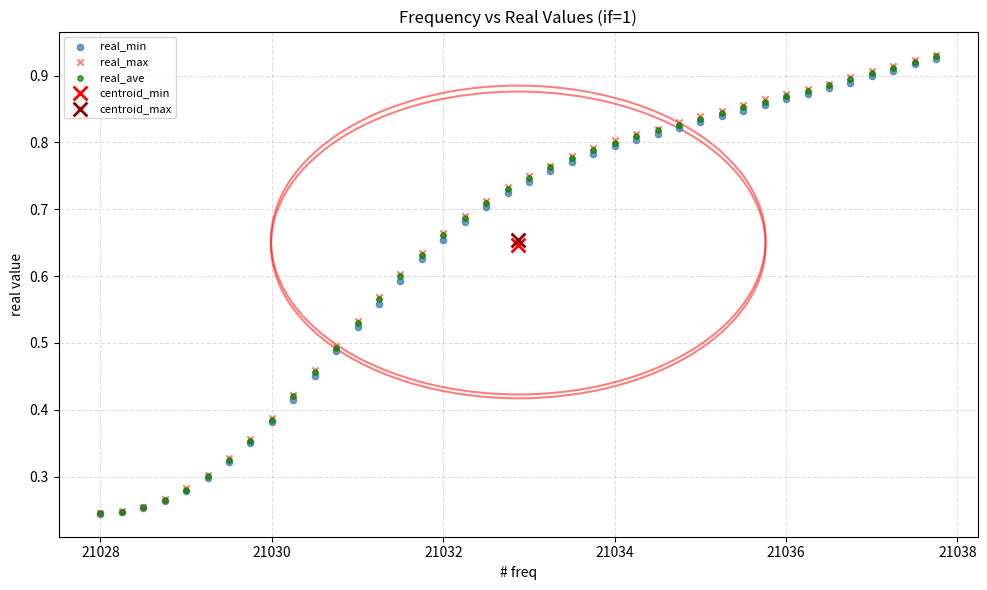

What are all the series names shown in the legend?

real_min, real_max, real_ave, centroid_min, centroid_max